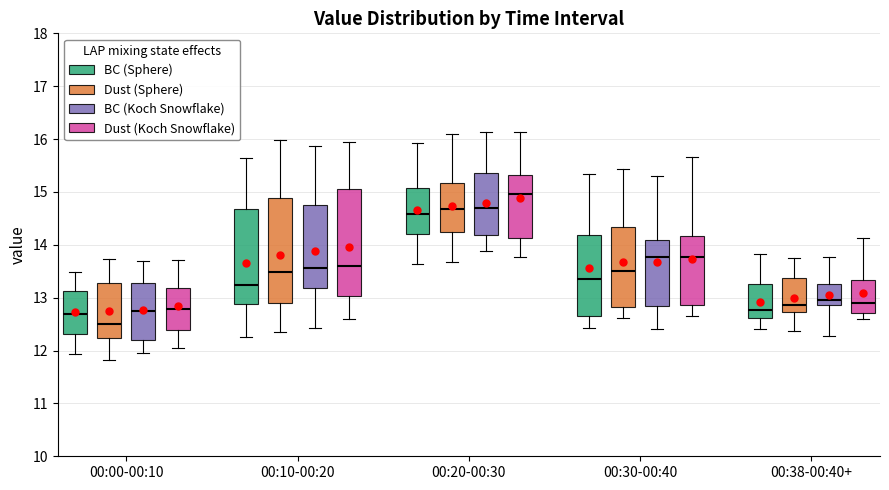

Reading left to right, transcribe this box plot: for each box, give where its median line is, the range the box spans, and where its two whiskers end, as read against the y-axis. The values are not printed on the chart, so give them approximately, as read against the axis.

00:00-00:10 (BC (Sphere)): median 12.7, box 12.3 to 13.1, whiskers 11.9 to 13.5
00:00-00:10 (Dust (Sphere)): median 12.5, box 12.2 to 13.3, whiskers 11.8 to 13.7
00:00-00:10 (BC (Koch Snowflake)): median 12.7, box 12.2 to 13.3, whiskers 12.0 to 13.7
00:00-00:10 (Dust (Koch Snowflake)): median 12.8, box 12.4 to 13.2, whiskers 12.0 to 13.7
00:10-00:20 (BC (Sphere)): median 13.2, box 12.9 to 14.7, whiskers 12.3 to 15.6
00:10-00:20 (Dust (Sphere)): median 13.5, box 12.9 to 14.9, whiskers 12.3 to 16.0
00:10-00:20 (BC (Koch Snowflake)): median 13.6, box 13.2 to 14.8, whiskers 12.4 to 15.9
00:10-00:20 (Dust (Koch Snowflake)): median 13.6, box 13.0 to 15.1, whiskers 12.6 to 15.9
00:20-00:30 (BC (Sphere)): median 14.6, box 14.2 to 15.1, whiskers 13.6 to 15.9
00:20-00:30 (Dust (Sphere)): median 14.7, box 14.2 to 15.2, whiskers 13.7 to 16.1
00:20-00:30 (BC (Koch Snowflake)): median 14.7, box 14.2 to 15.4, whiskers 13.9 to 16.1
00:20-00:30 (Dust (Koch Snowflake)): median 15.0, box 14.1 to 15.3, whiskers 13.8 to 16.1
00:30-00:40 (BC (Sphere)): median 13.4, box 12.7 to 14.2, whiskers 12.4 to 15.3
00:30-00:40 (Dust (Sphere)): median 13.5, box 12.8 to 14.3, whiskers 12.6 to 15.4
00:30-00:40 (BC (Koch Snowflake)): median 13.8, box 12.8 to 14.1, whiskers 12.4 to 15.3
00:30-00:40 (Dust (Koch Snowflake)): median 13.8, box 12.9 to 14.2, whiskers 12.6 to 15.7
00:38-00:40+ (BC (Sphere)): median 12.8, box 12.6 to 13.3, whiskers 12.4 to 13.8
00:38-00:40+ (Dust (Sphere)): median 12.9, box 12.7 to 13.4, whiskers 12.4 to 13.8
00:38-00:40+ (BC (Koch Snowflake)): median 13.0, box 12.9 to 13.3, whiskers 12.3 to 13.8
00:38-00:40+ (Dust (Koch Snowflake)): median 12.9, box 12.7 to 13.3, whiskers 12.6 to 14.1